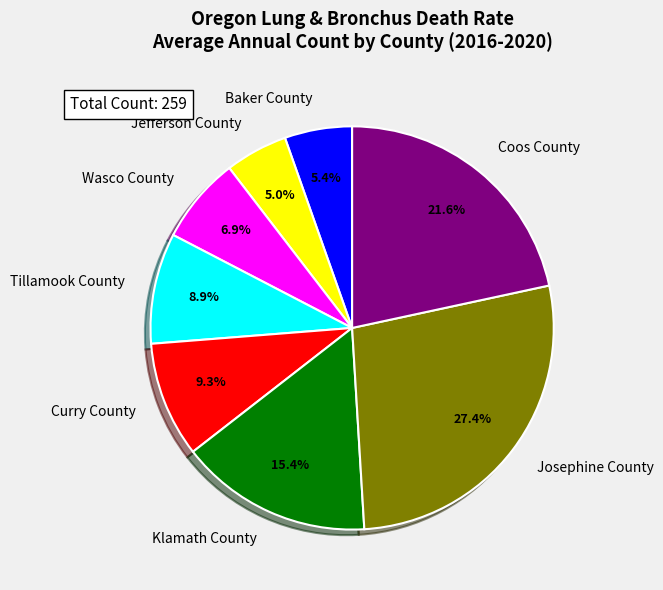

To the nearest percent, what percentage of the pie is Coos County?

22%